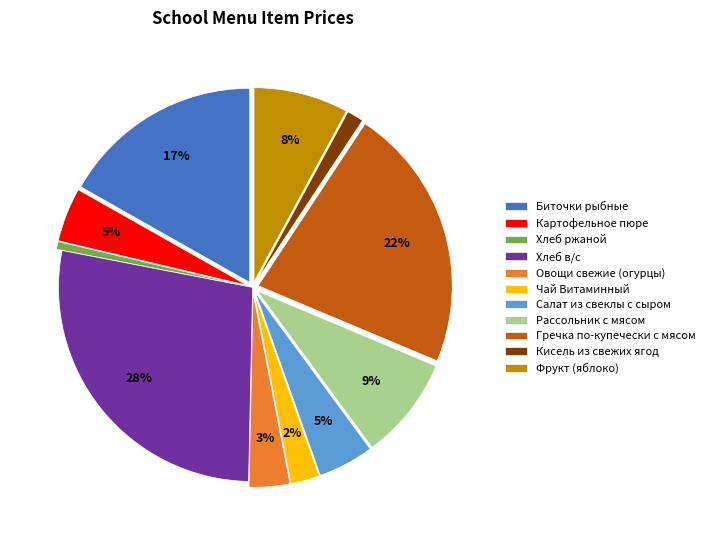

The Фрукт (яблоко) slice represents 8% of the pie. True or false?

True